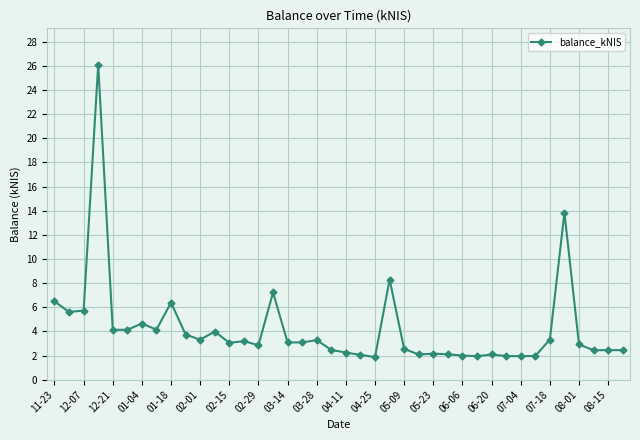

What is the greatest value displayed?

26.1